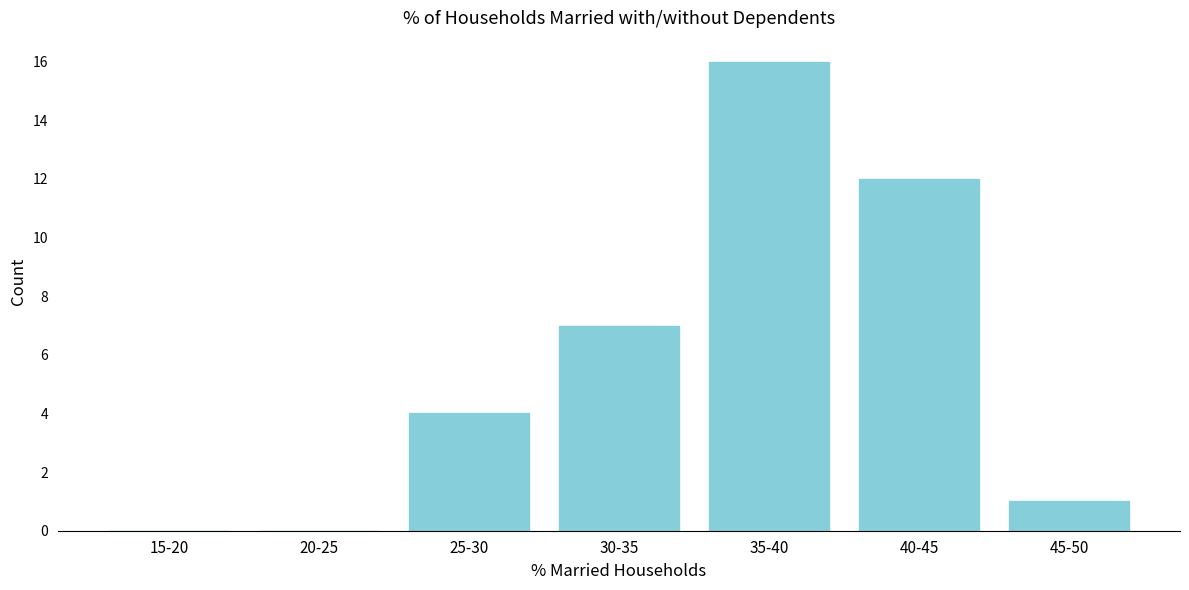

Reading right to left, transcribe all the data shown in this chart.

45-50=1	40-45=12	35-40=16	30-35=7	25-30=4	20-25=0	15-20=0